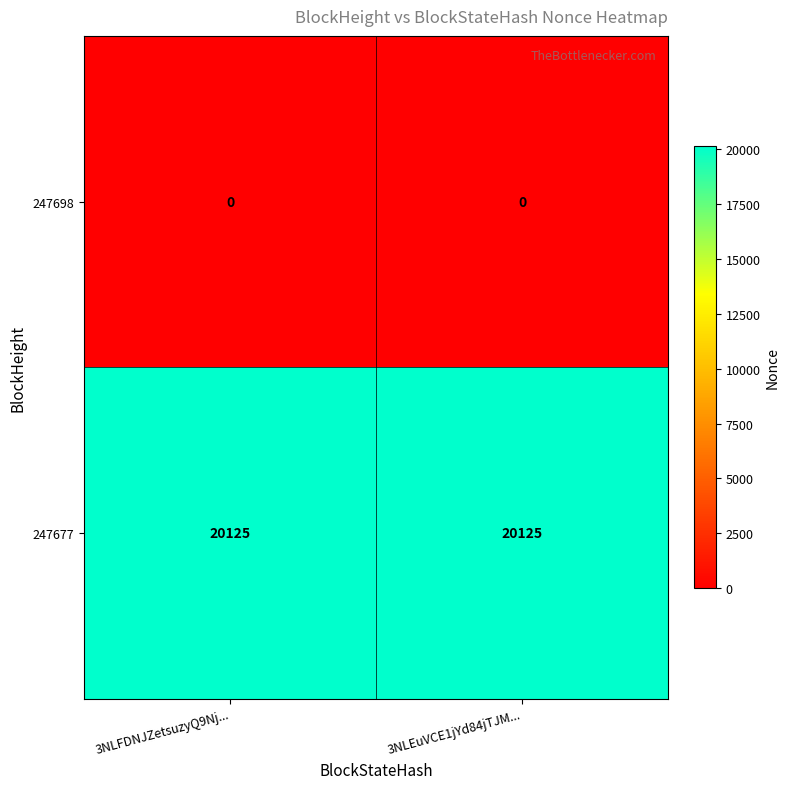

Rank the series by their average value, from lowest to highest.

247698, 247677